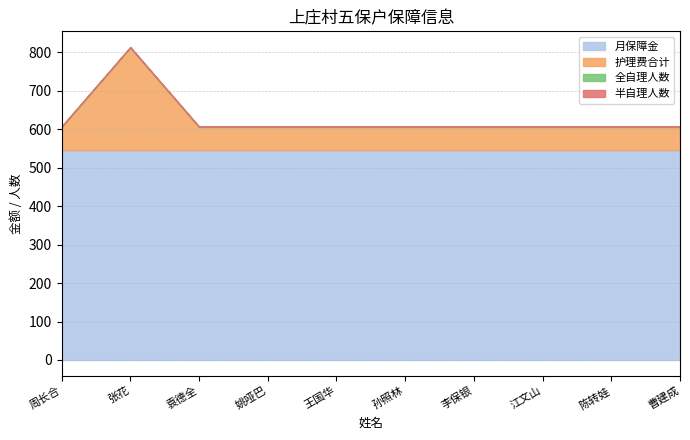

What is the total value across all series at 张花?

814